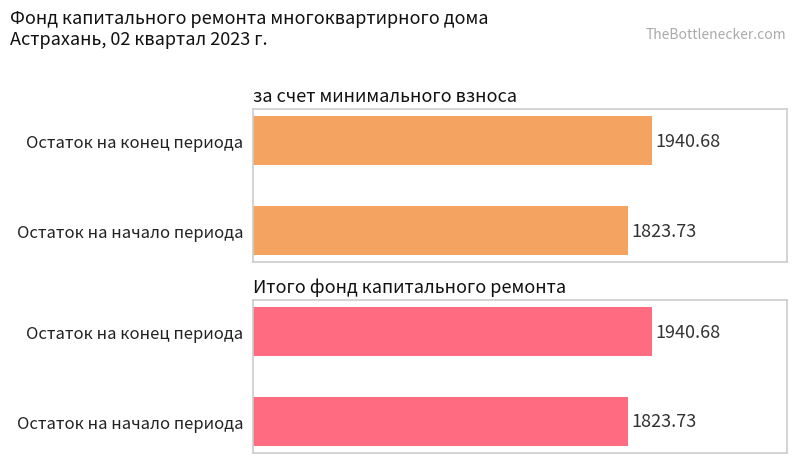

Does the chart contain stacked bars?

No